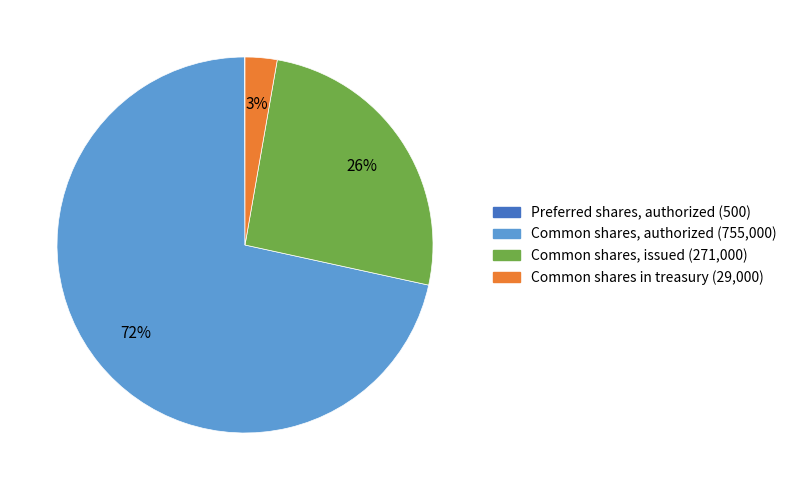

Does any single category account for the majority?

Yes